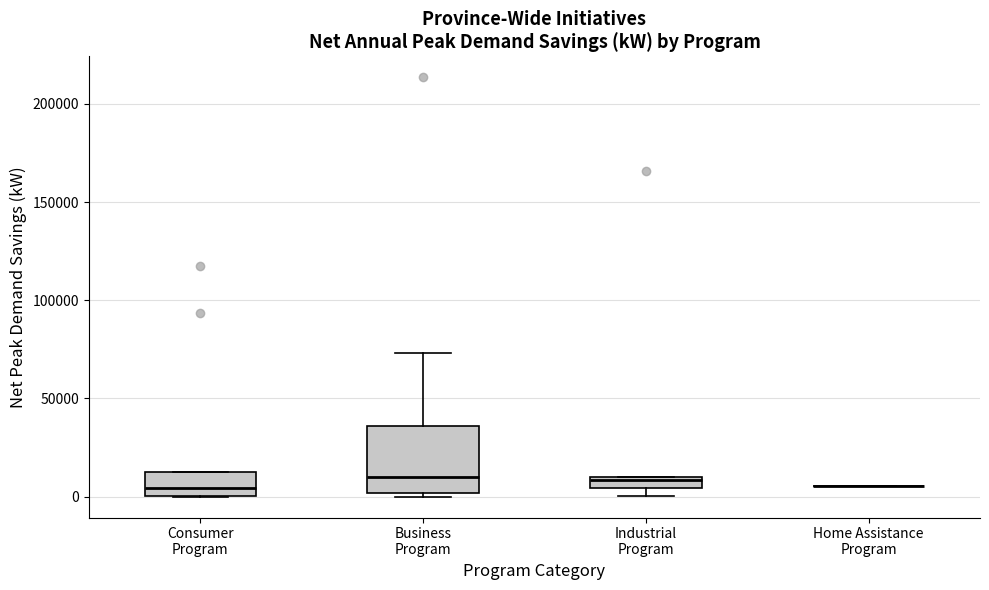

Where is the lower edge of the box for Industrial Program on the y-axis? The values are not printed on the chart, so give them approximately, as read against the axis.

5000